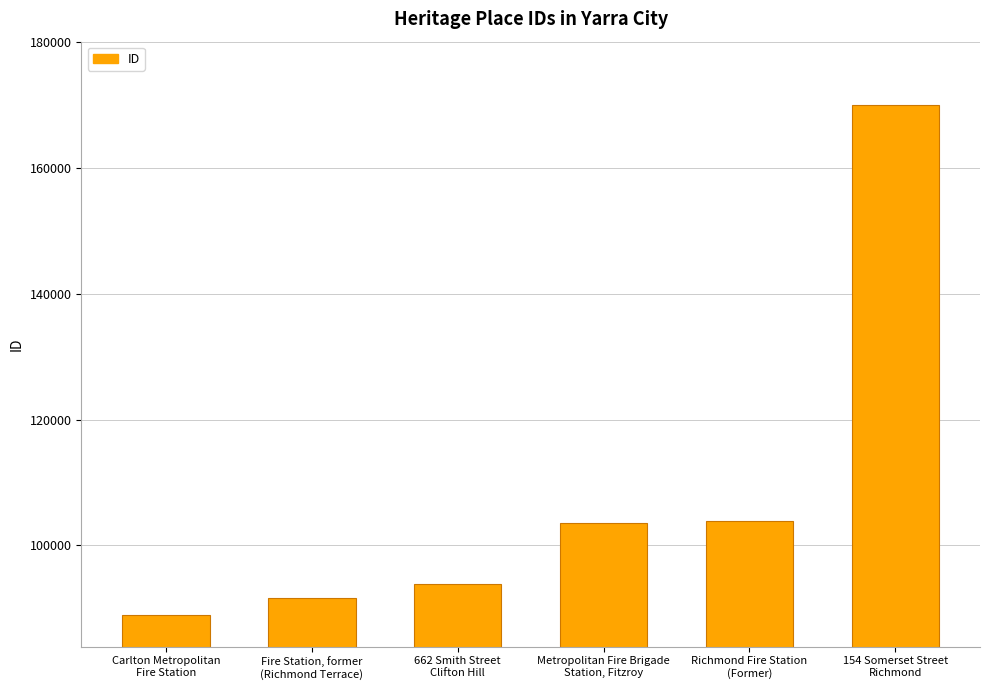

List the labels in order of value, smallest first.

Carlton Metropolitan
Fire Station, Fire Station, former
(Richmond Terrace), 662 Smith Street
Clifton Hill, Metropolitan Fire Brigade
Station, Fitzroy, Richmond Fire Station
(Former), 154 Somerset Street
Richmond